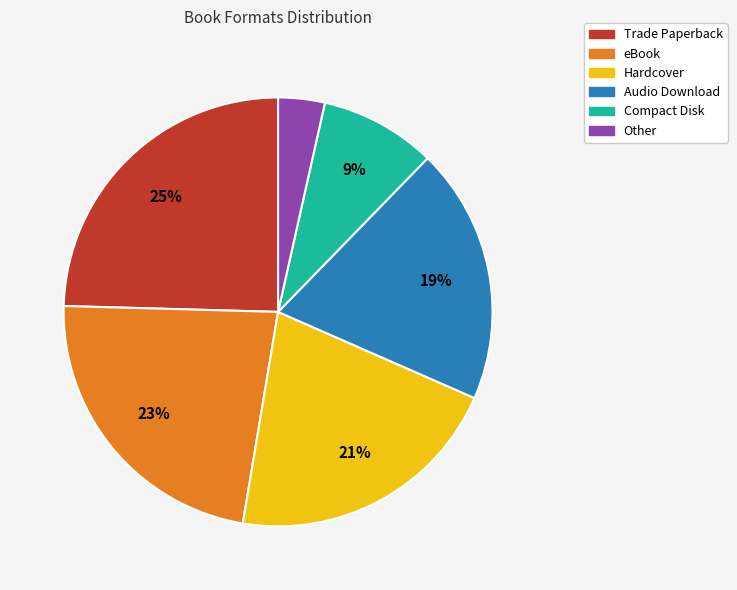

What is the ratio of the value at Hardcover to the value at eBook?

0.9